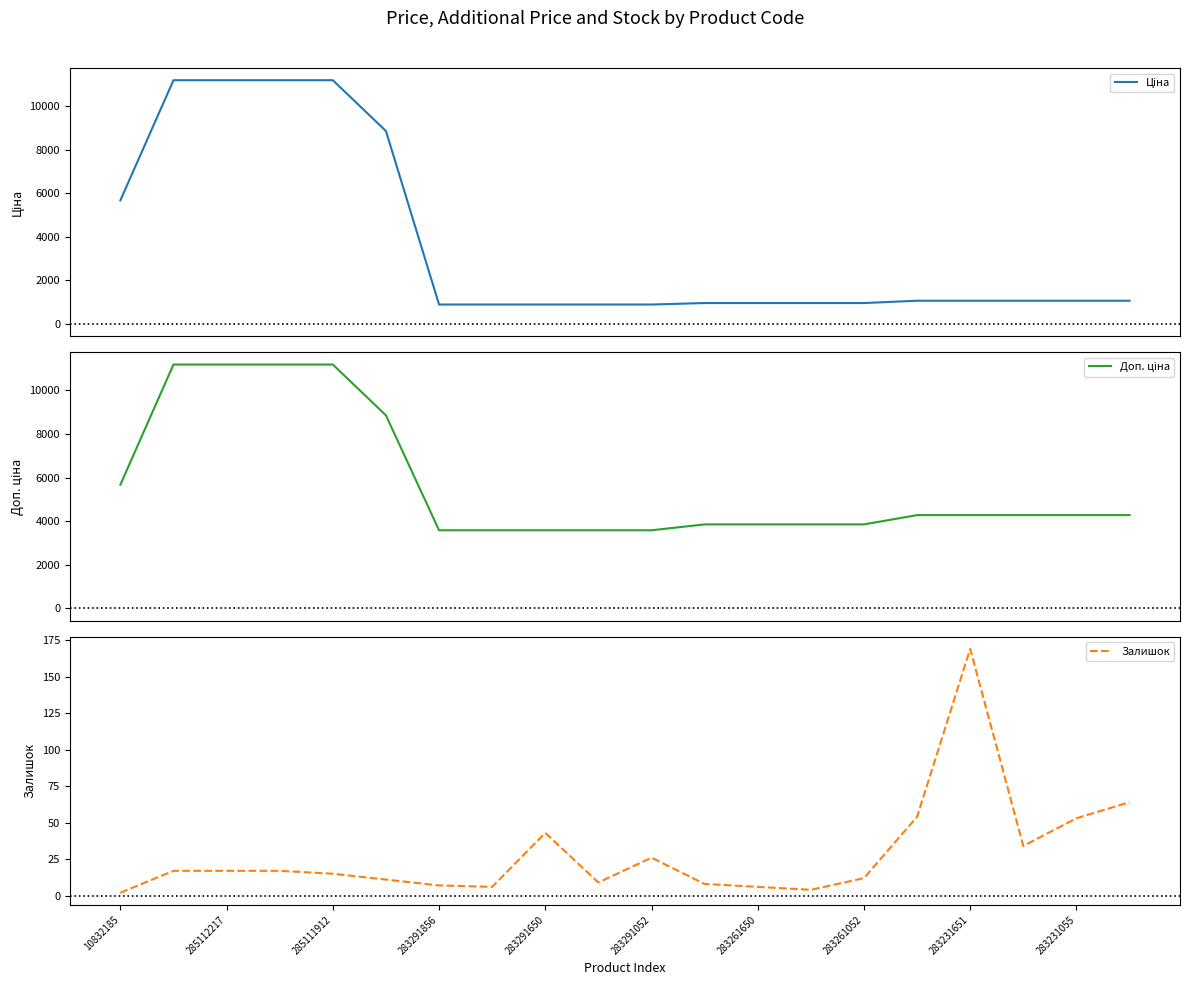

What are all the series names shown in the legend?

Ціна, Доп. ціна, Залишок